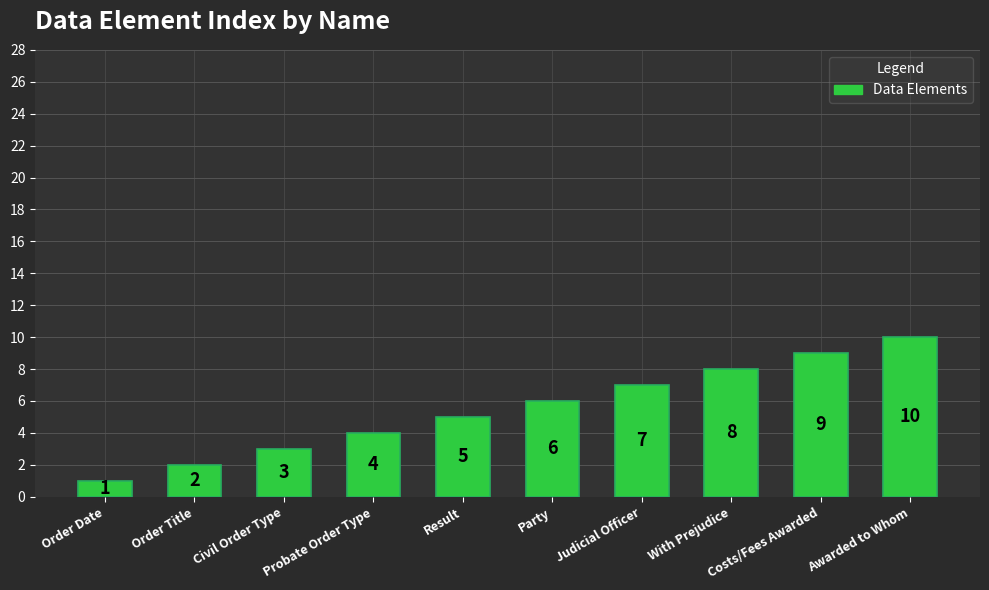

What is the sum of the values at Judicial Officer and Party?

13